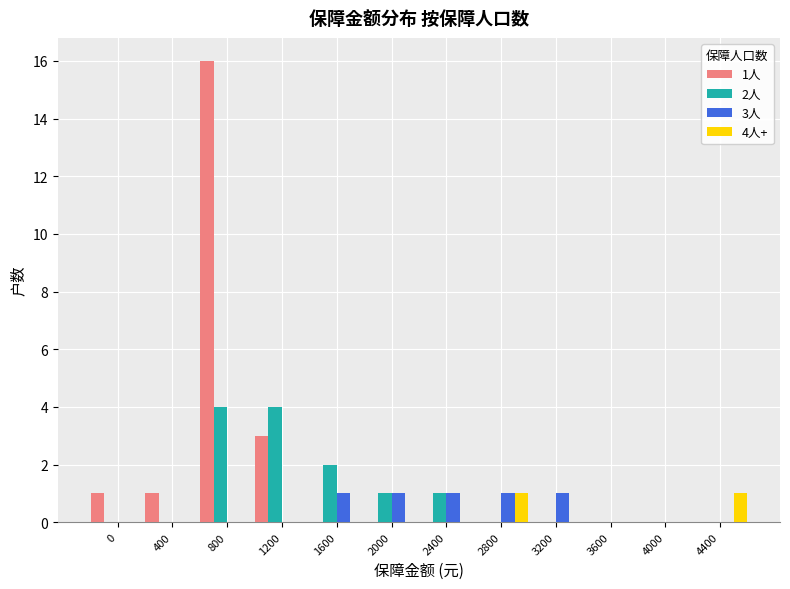

Which category has the highest value across all series?

800